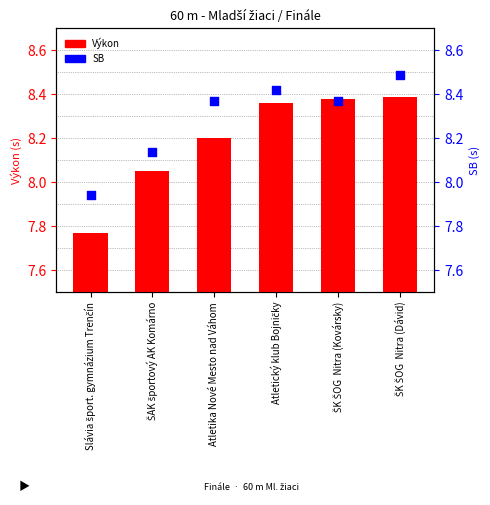

Which series has the largest total across all categories?

SB